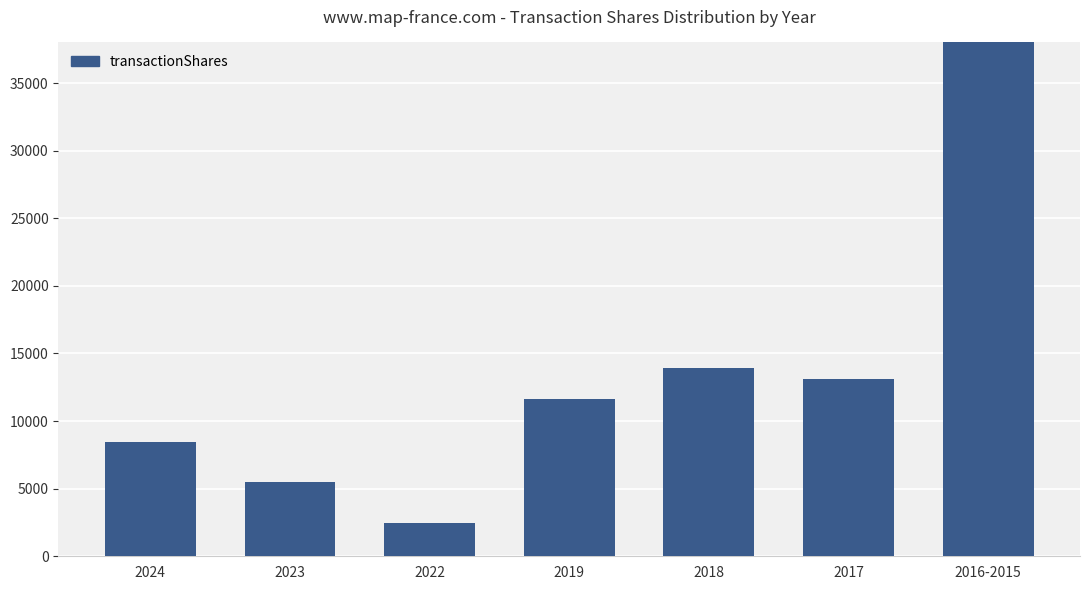

What is the greatest value displayed?

80311